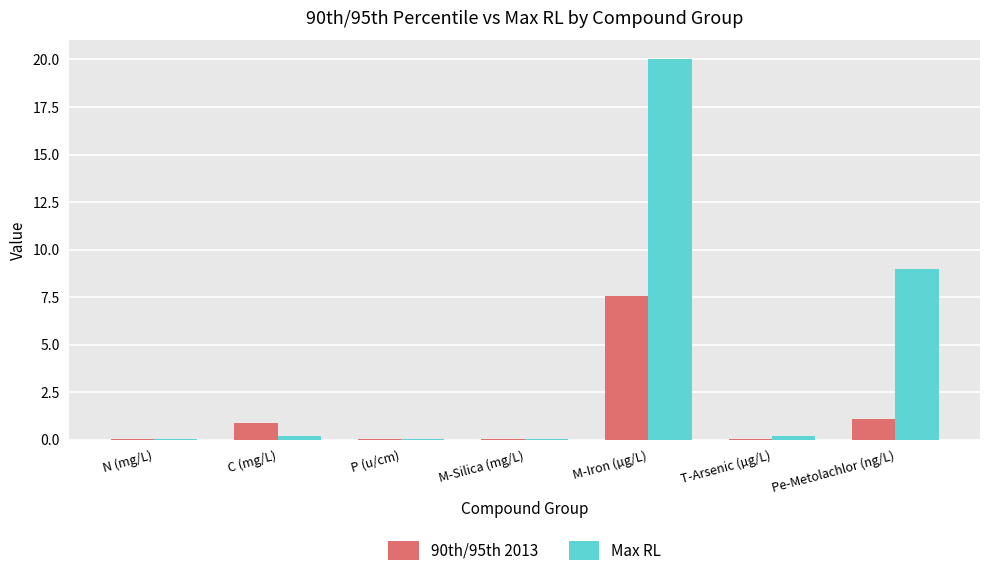

The value of Max RL at M-Iron (µg/L) is 20.0. True or false?

True